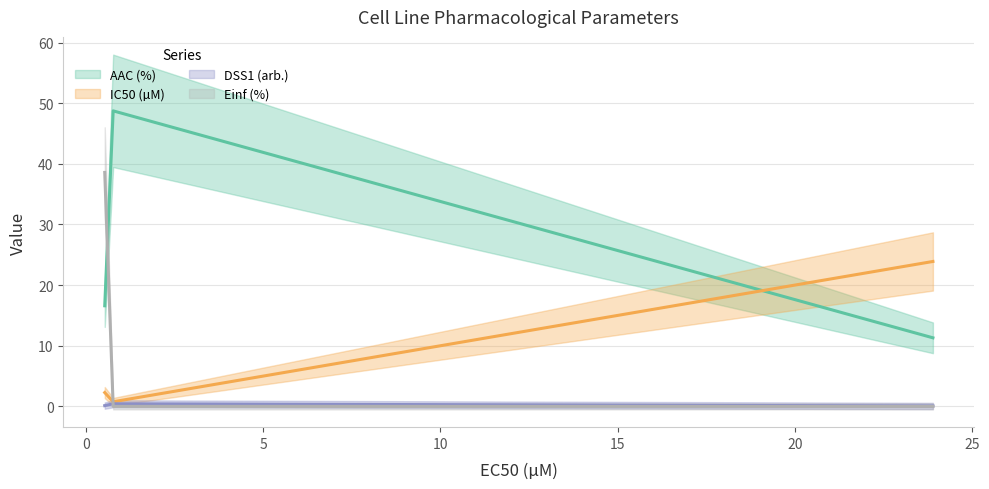

What value does the Einf (%) series have at GDSC1000 rep 1?

38.6